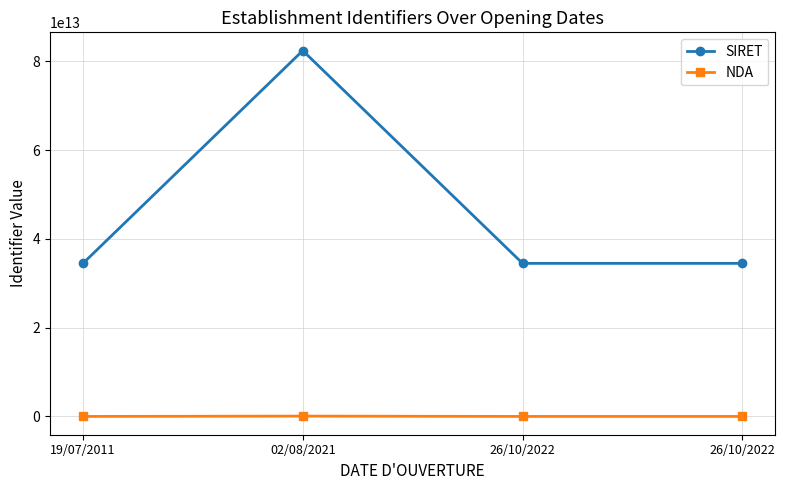

True or false: NDA and SIRET cross at least once.

False